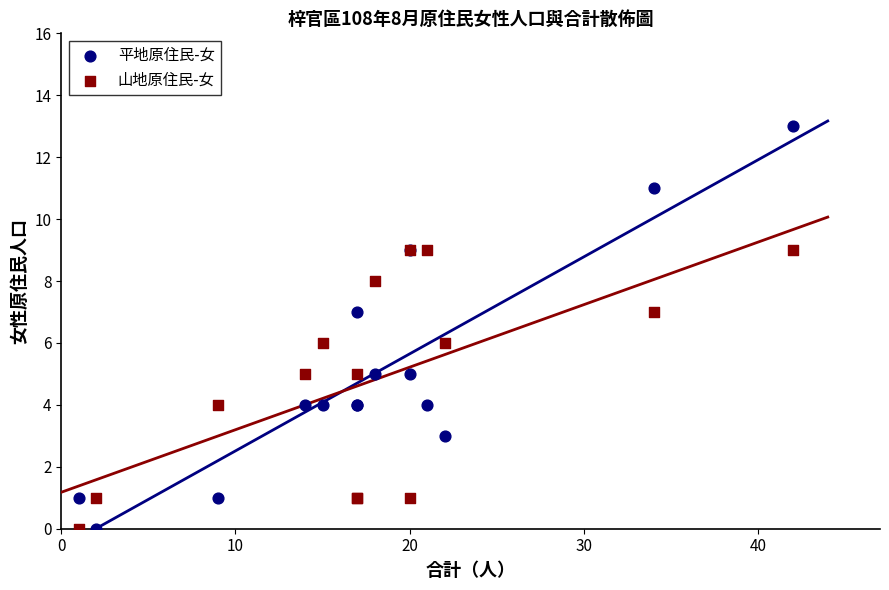

What are all the series names shown in the legend?

平地原住民-女, 山地原住民-女